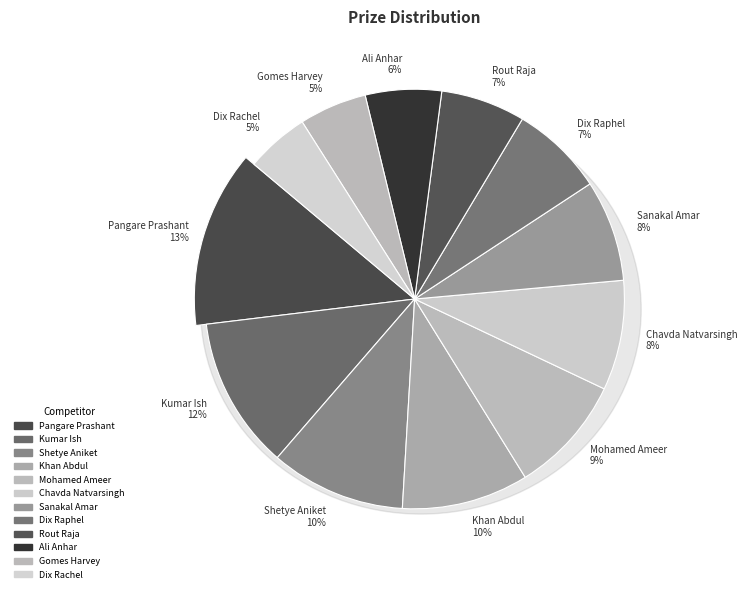

The Gomes Harvey slice represents 5% of the pie. True or false?

True